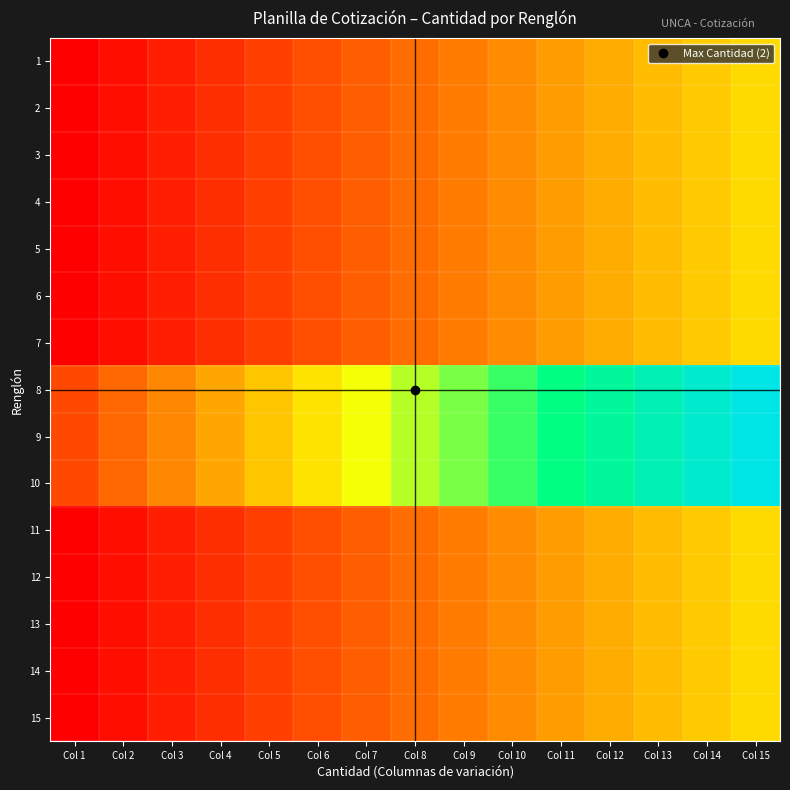

Which has a higher value, Col 10 or Col 14?

Col 14